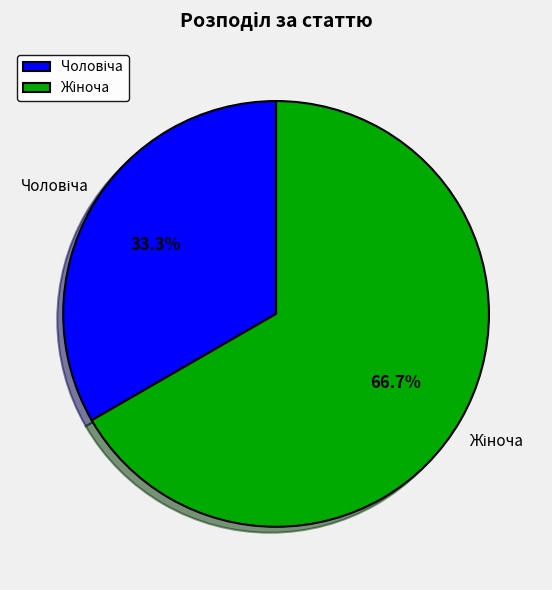

Is there any slice that represents more than half of the pie?

Yes